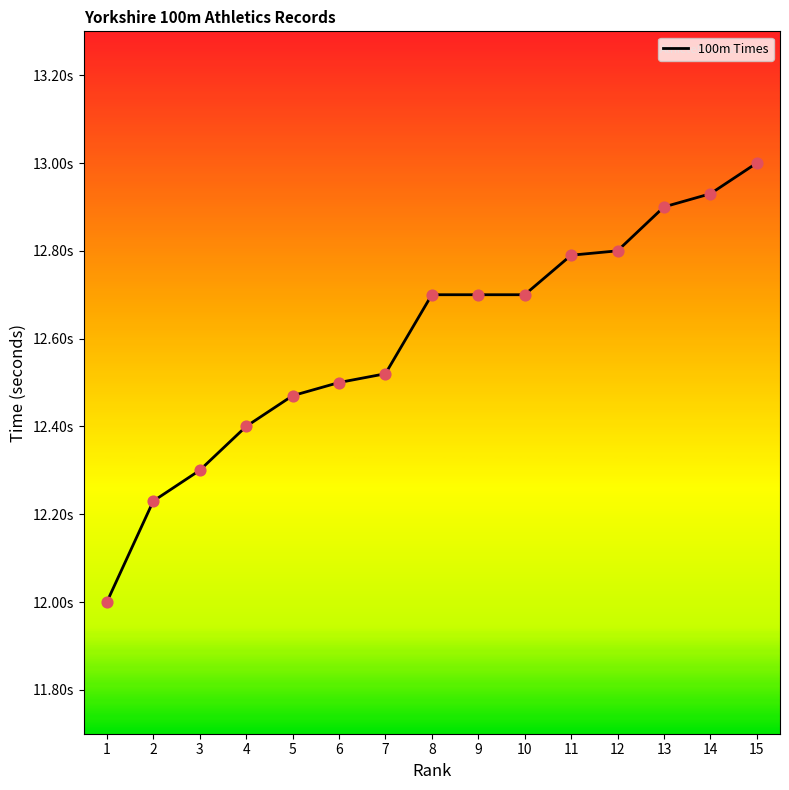

What is the ratio of the value at 2 to the value at 15?

0.9